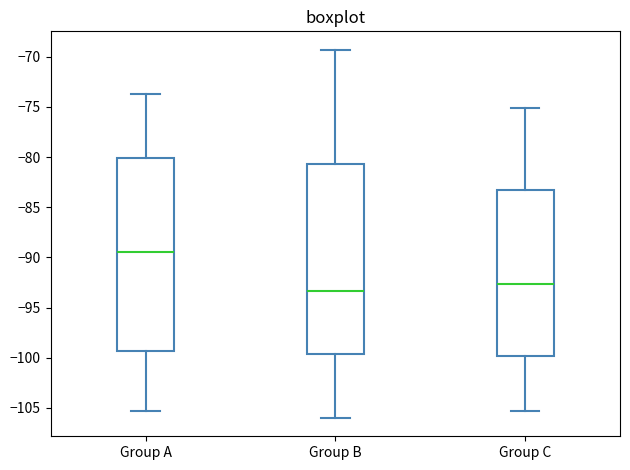

Which box has the lowest median line?

Group B